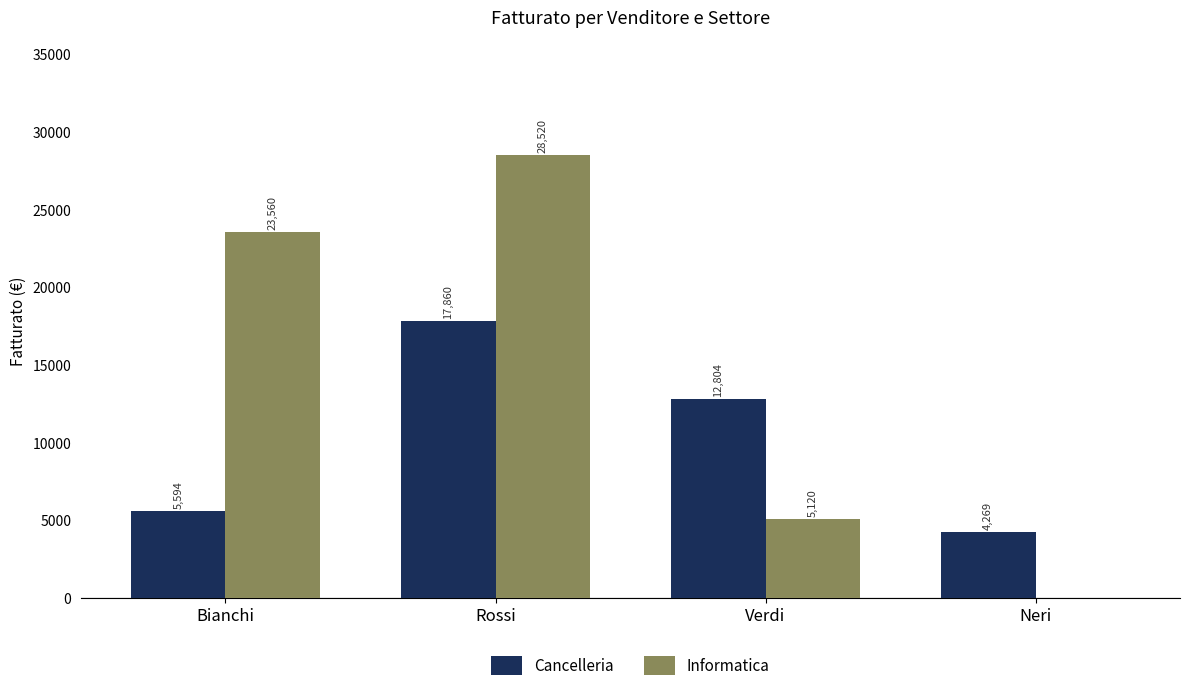

What is the sum of all Informatica values?

57200